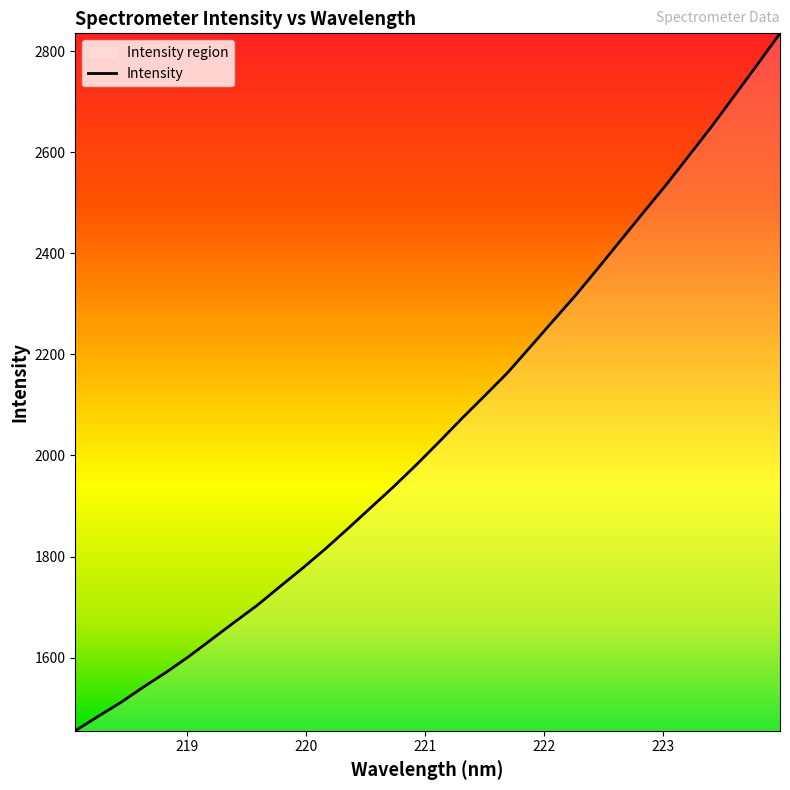

How many distinct data groups are displayed?

1